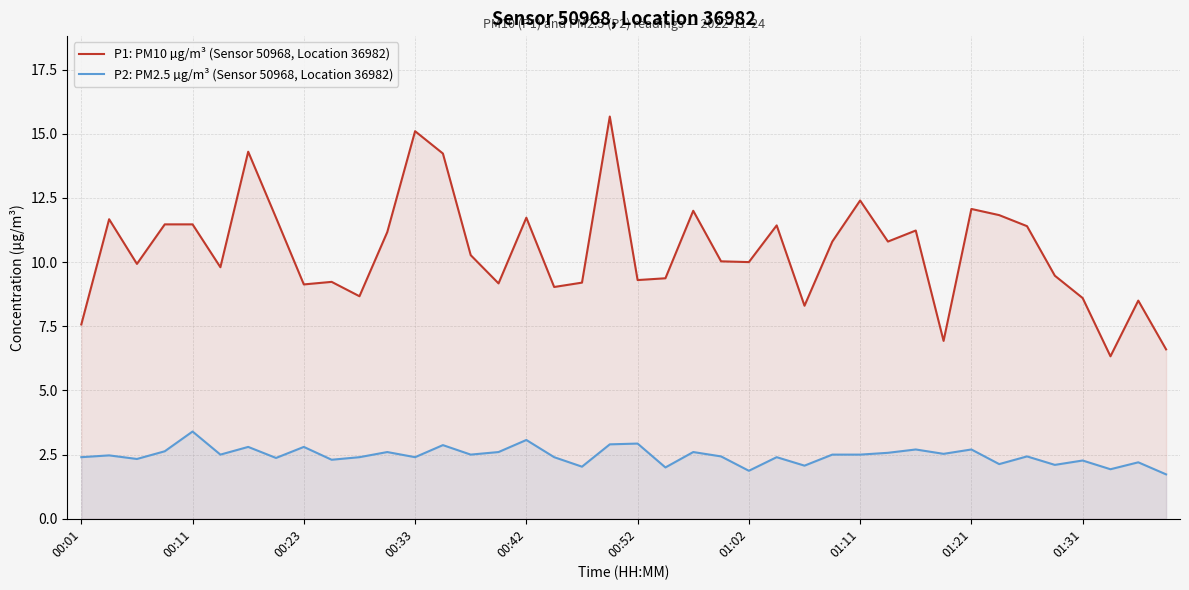

What are all the series names shown in the legend?

P1: PM10 µg/m³ (Sensor 50968, Location 36982), P2: PM2.5 µg/m³ (Sensor 50968, Location 36982)